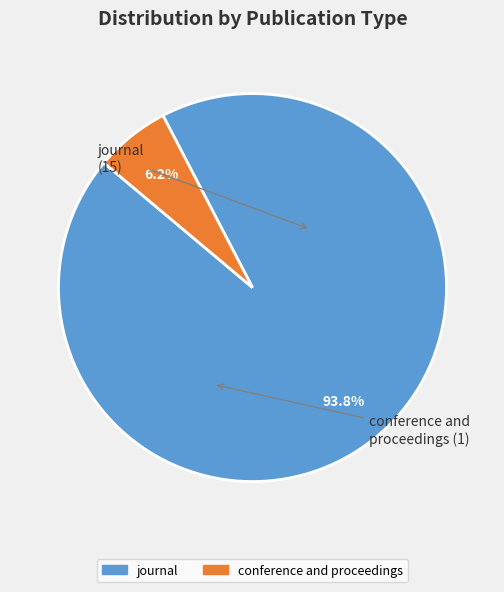

True or false: journal accounts for 94% of the total.

True